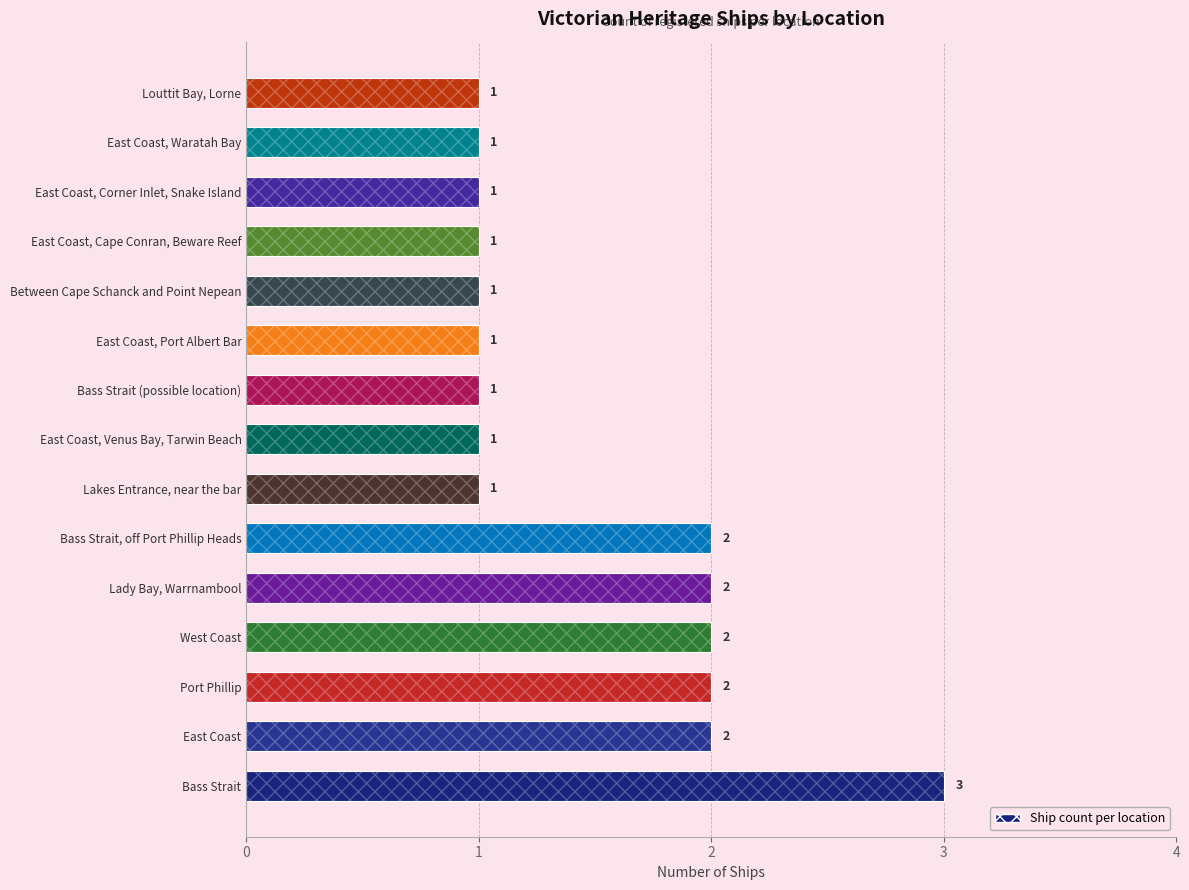

What is the sum of all values?

22